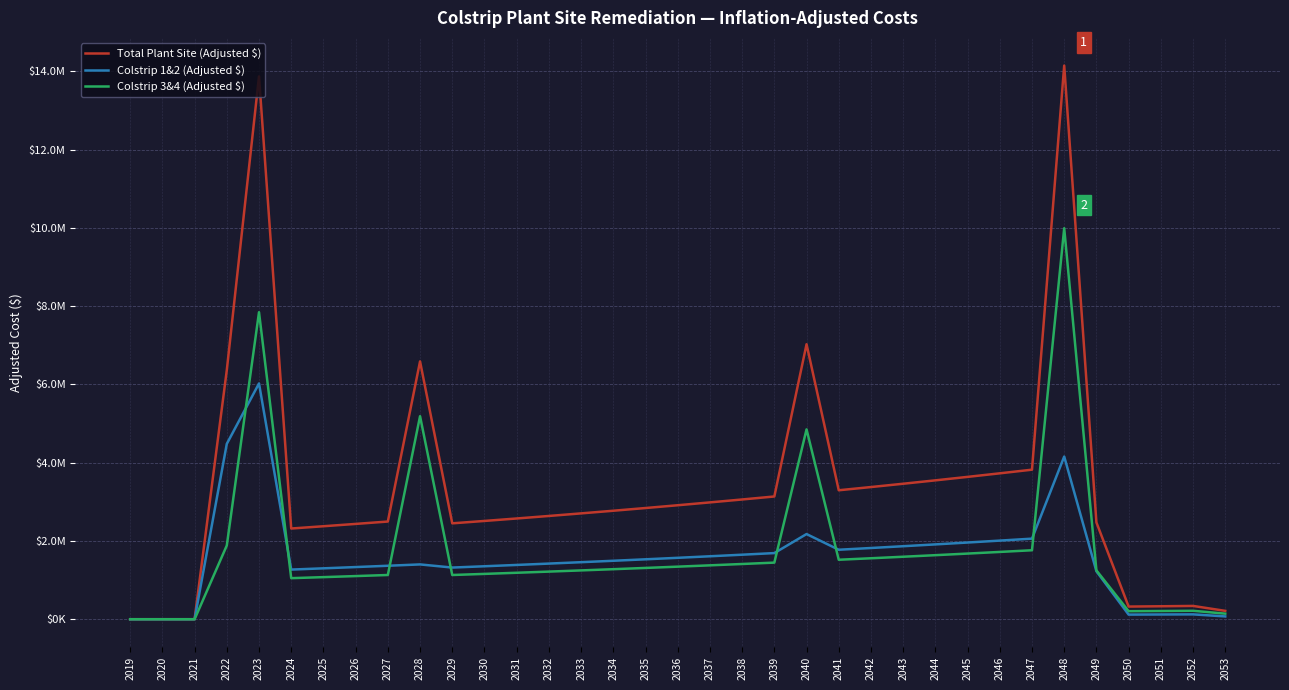

At which category does Colstrip 3&4 (Adjusted $) reach its first local valley?

2024